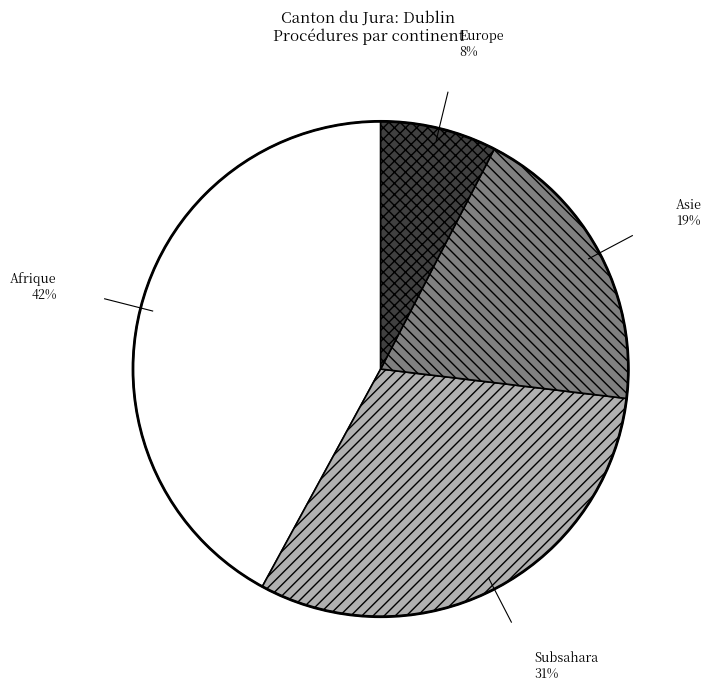

Does any single category account for the majority?

No